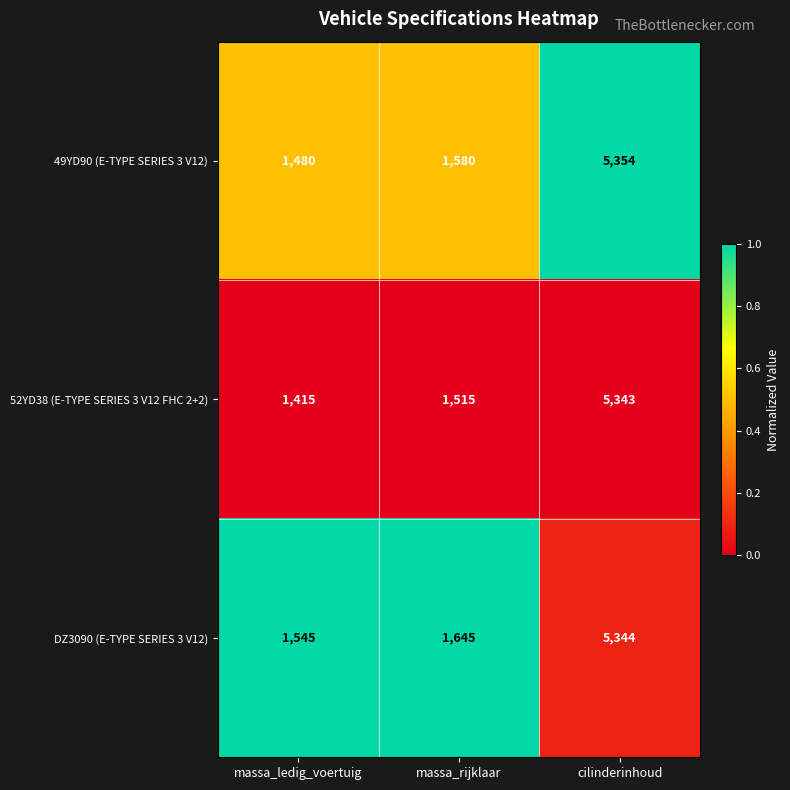

Reading left to right, extract all data points from this chart.

49YD90 (E-TYPE SERIES 3 V12): 1480	1580	5354
52YD38 (E-TYPE SERIES 3 V12 FHC 2+2): 1415	1515	5343
DZ3090 (E-TYPE SERIES 3 V12): 1545	1645	5344